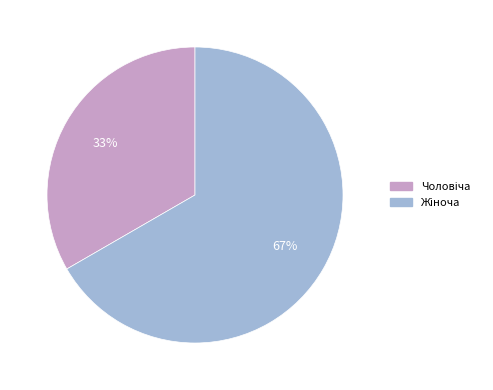

To the nearest percent, what is the average slice percentage?

50%